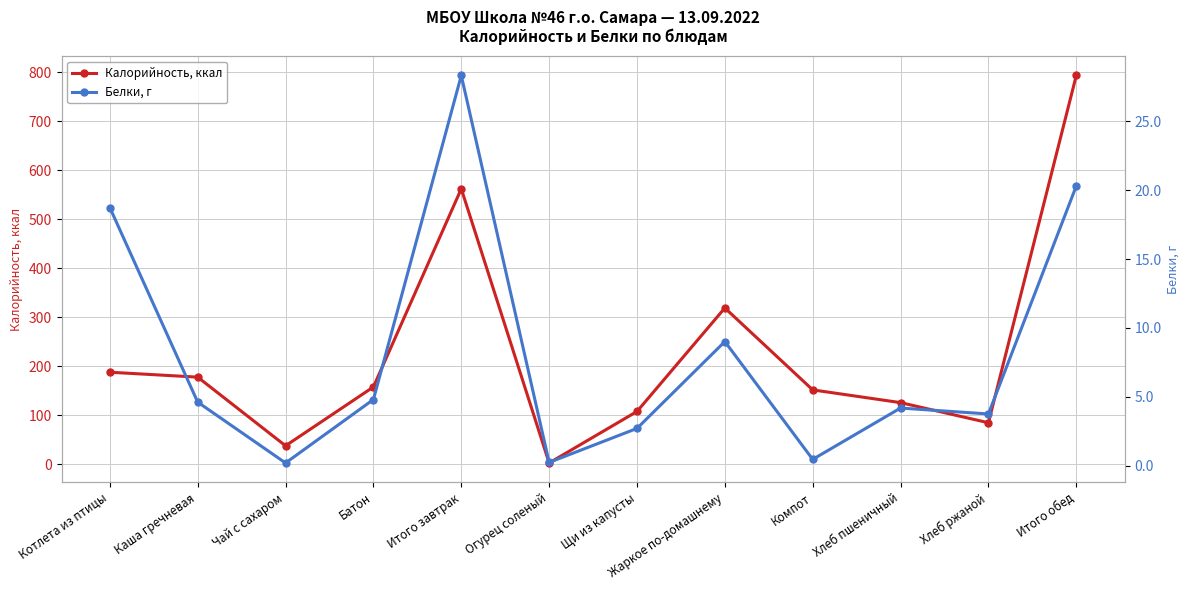

Is it true that Калорийность, ккал equals 484.9 at Жаркое по-домашнему?

False